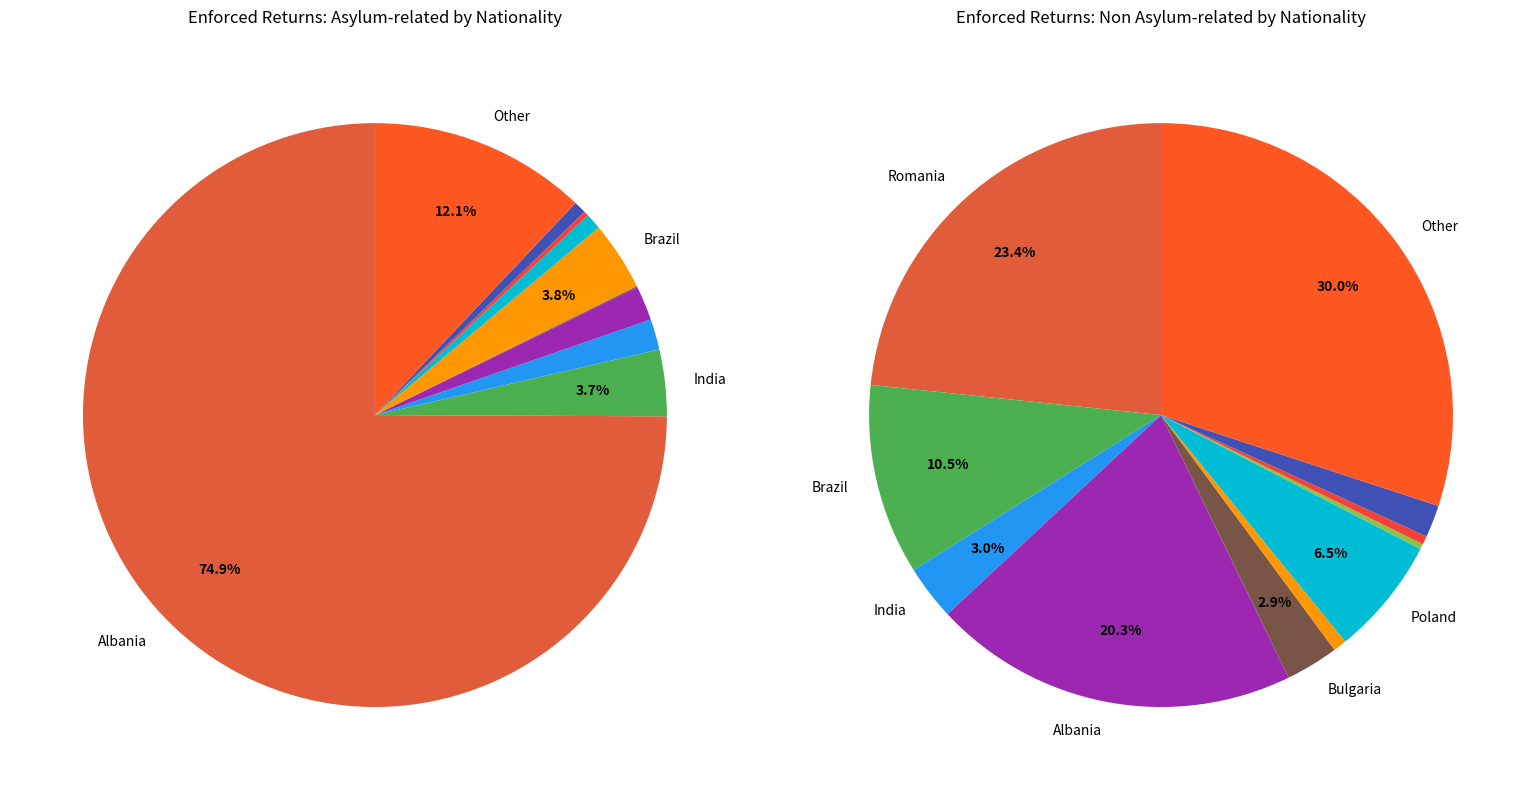

To the nearest percent, what is the difference between the largest and smallest slice percentages?

75%